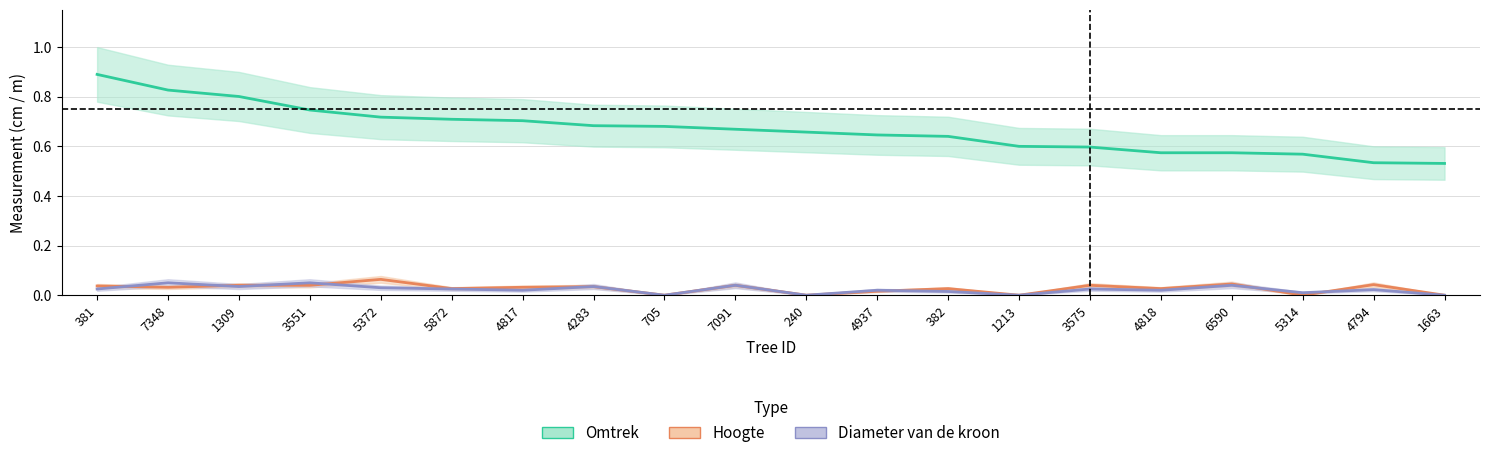

Does the chart have visible grid lines?

Yes